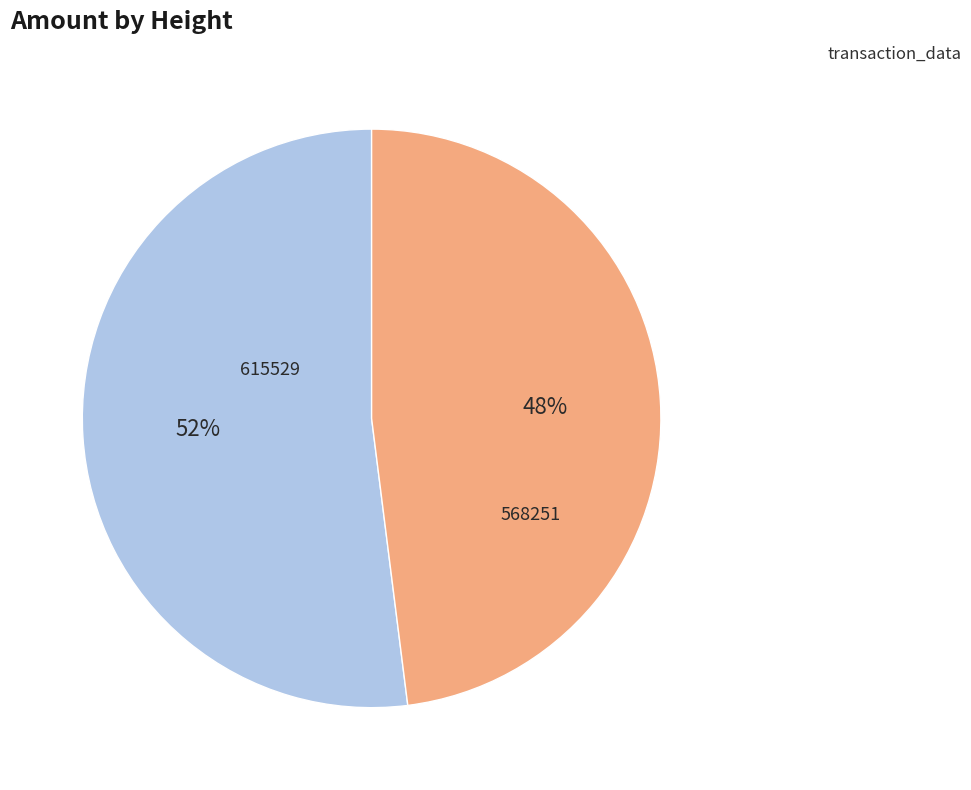

Is there any slice that represents more than half of the pie?

Yes